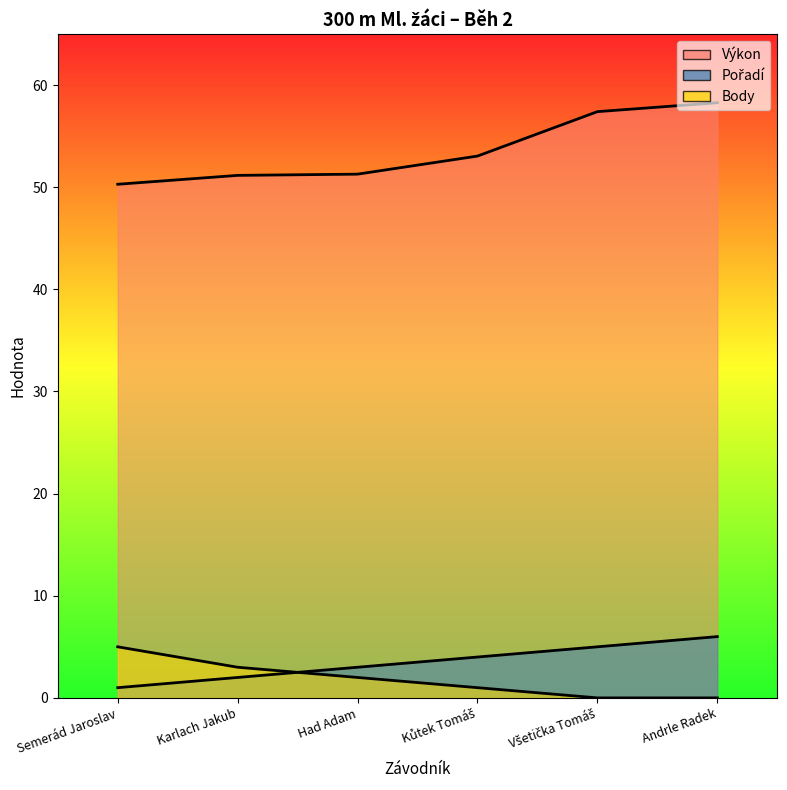

Read the Body value at Karlach Jakub.

3.0